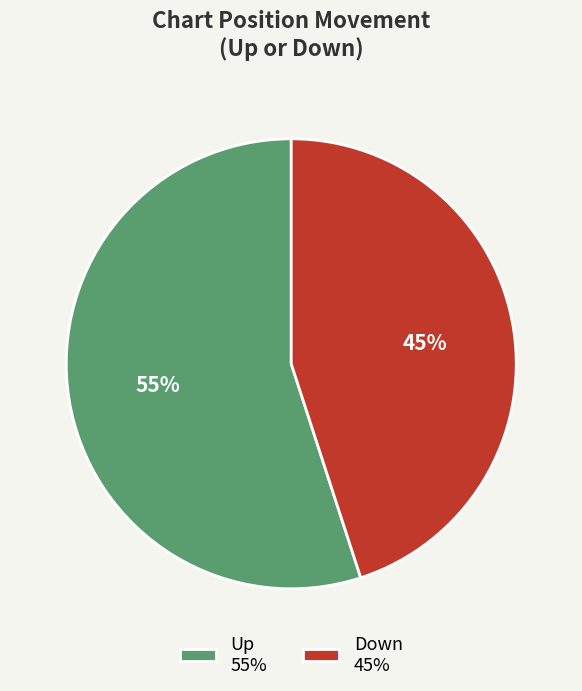

How many slices are in this pie chart?

2